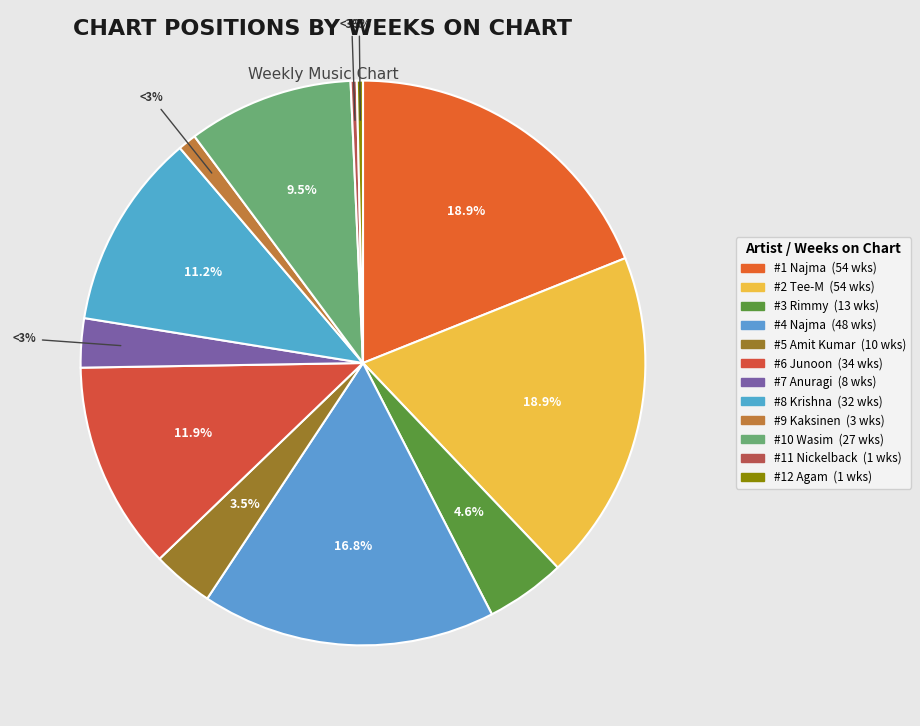

What is the change in value from 5 - Amit Kumar: Jab Koi to 12 - Agam: Rangapura?

-9